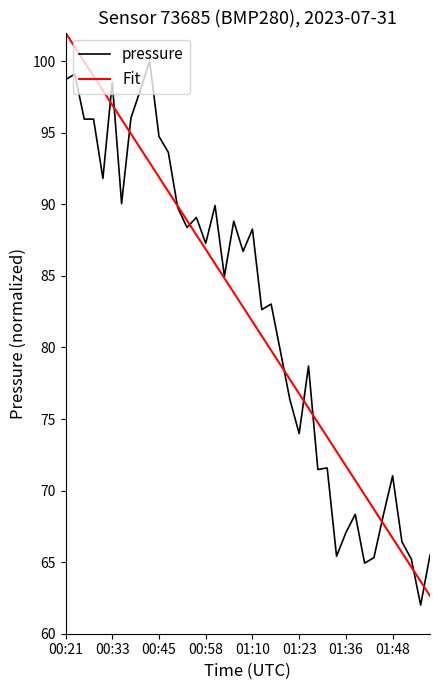

What is the minimum value shown in the chart?

62.0